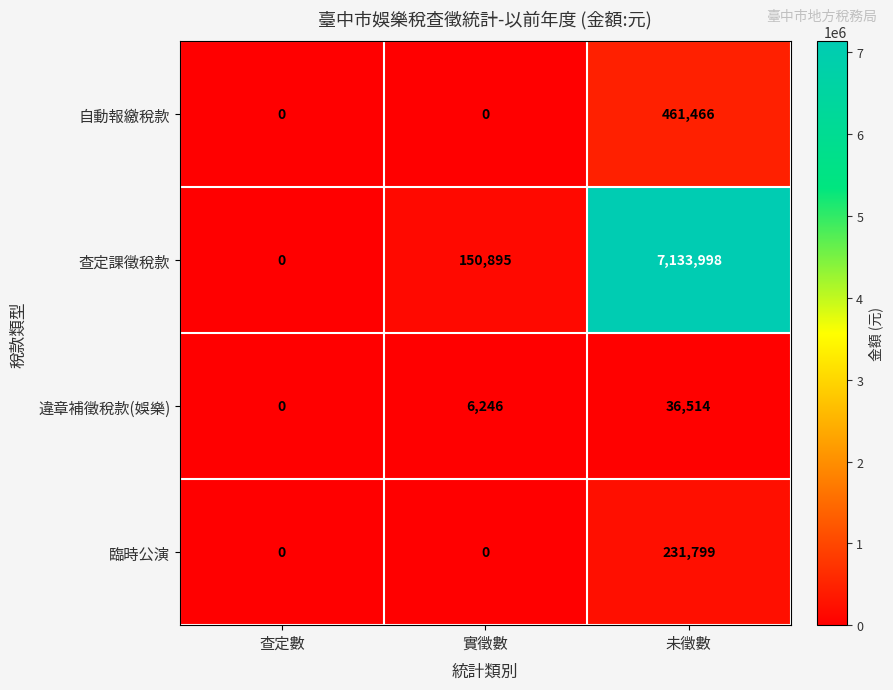

The 違章補徵稅款(娛樂) series shows 49825 at 未徵數. True or false?

False